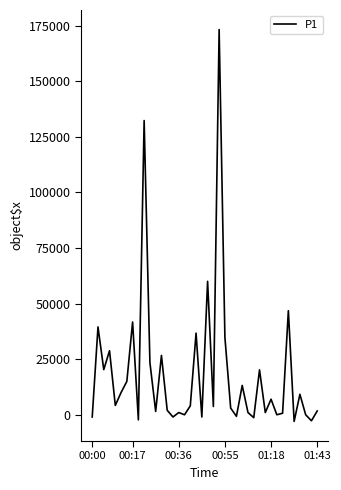

What is the greatest value displayed?

173200.0